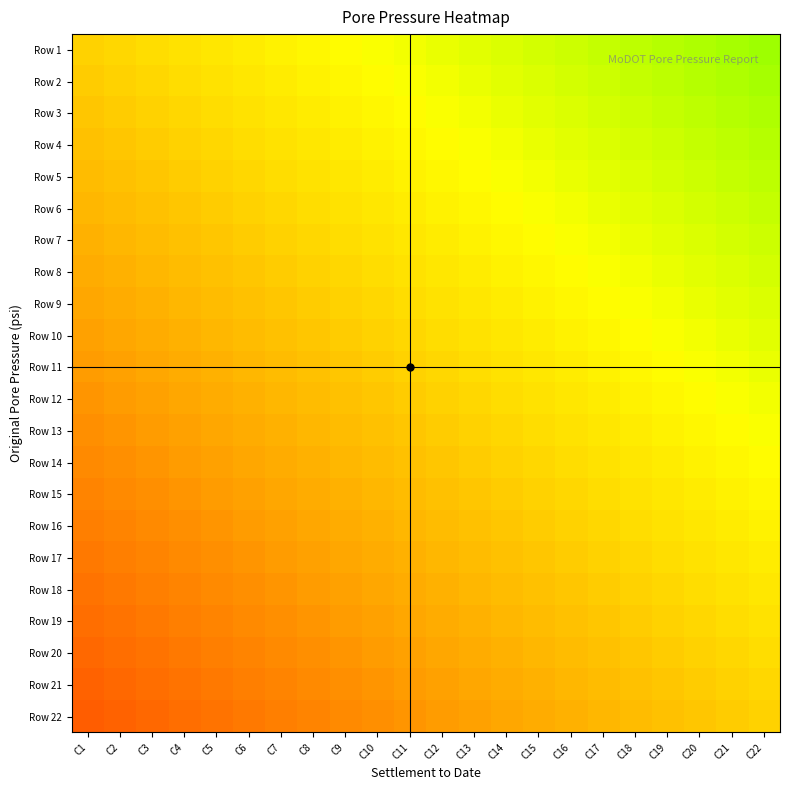

Which has a higher value, C19 or C9?

C19